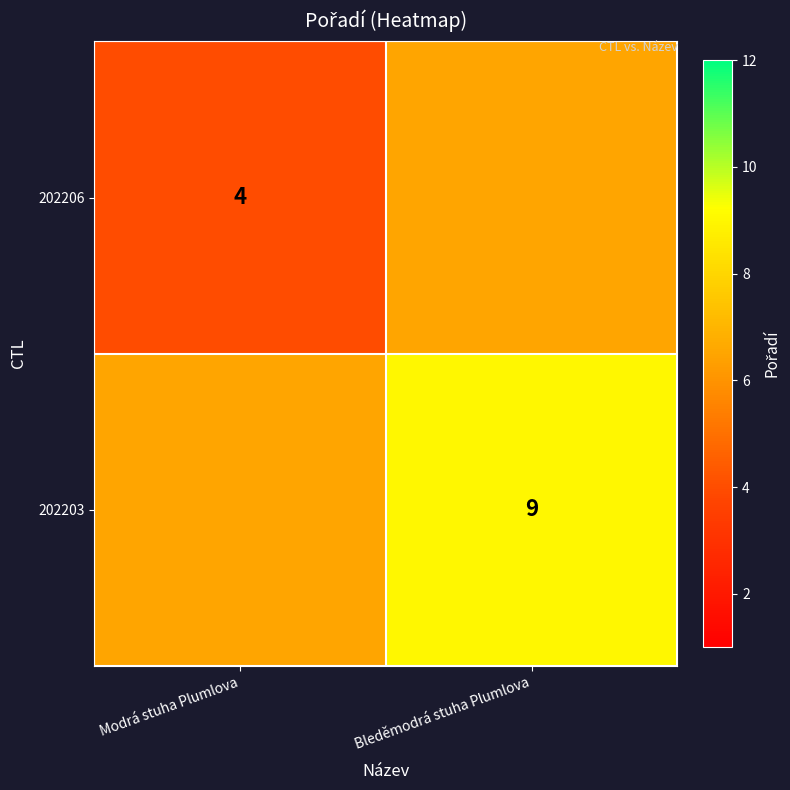

The 202203 series shows 9.0 at Bleděmodrá stuha Plumlova. True or false?

True